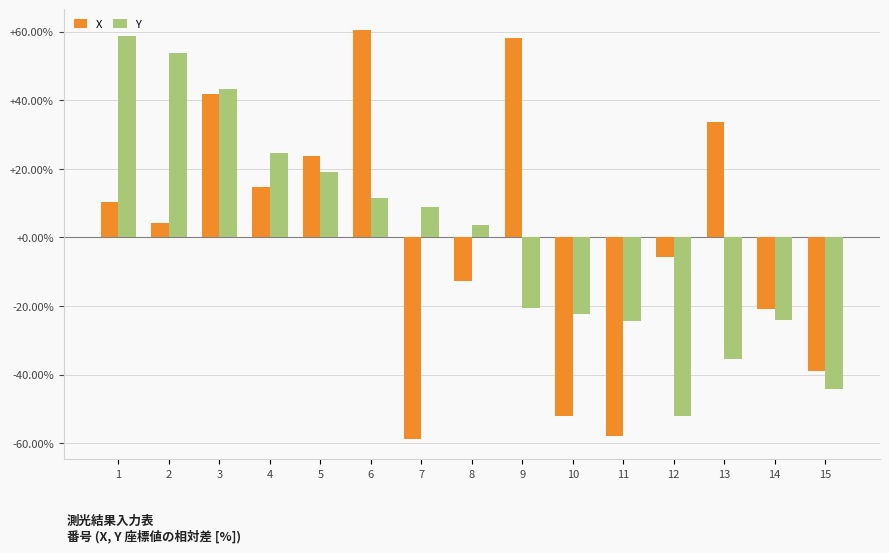

At which label does Y reach its peak?

1